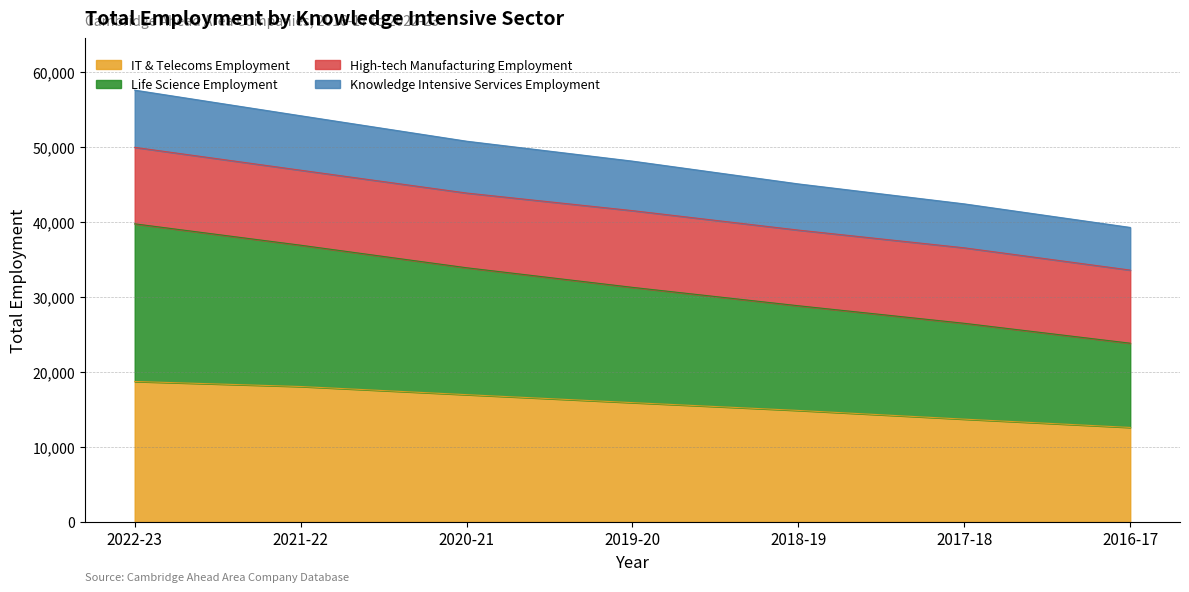

What is the total value across all series at 2019-20?

48133